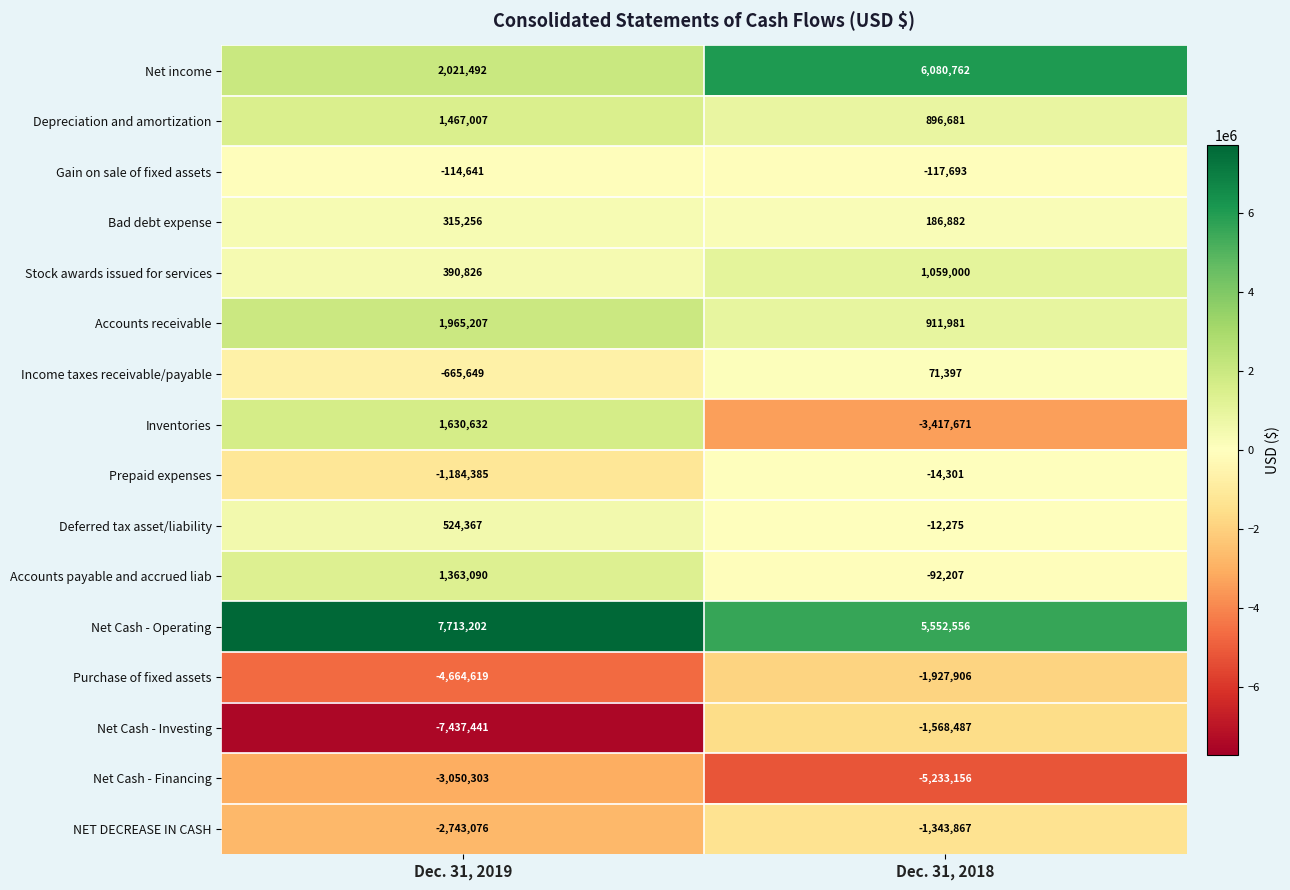

What is the average value of the Bad debt expense series?

251069